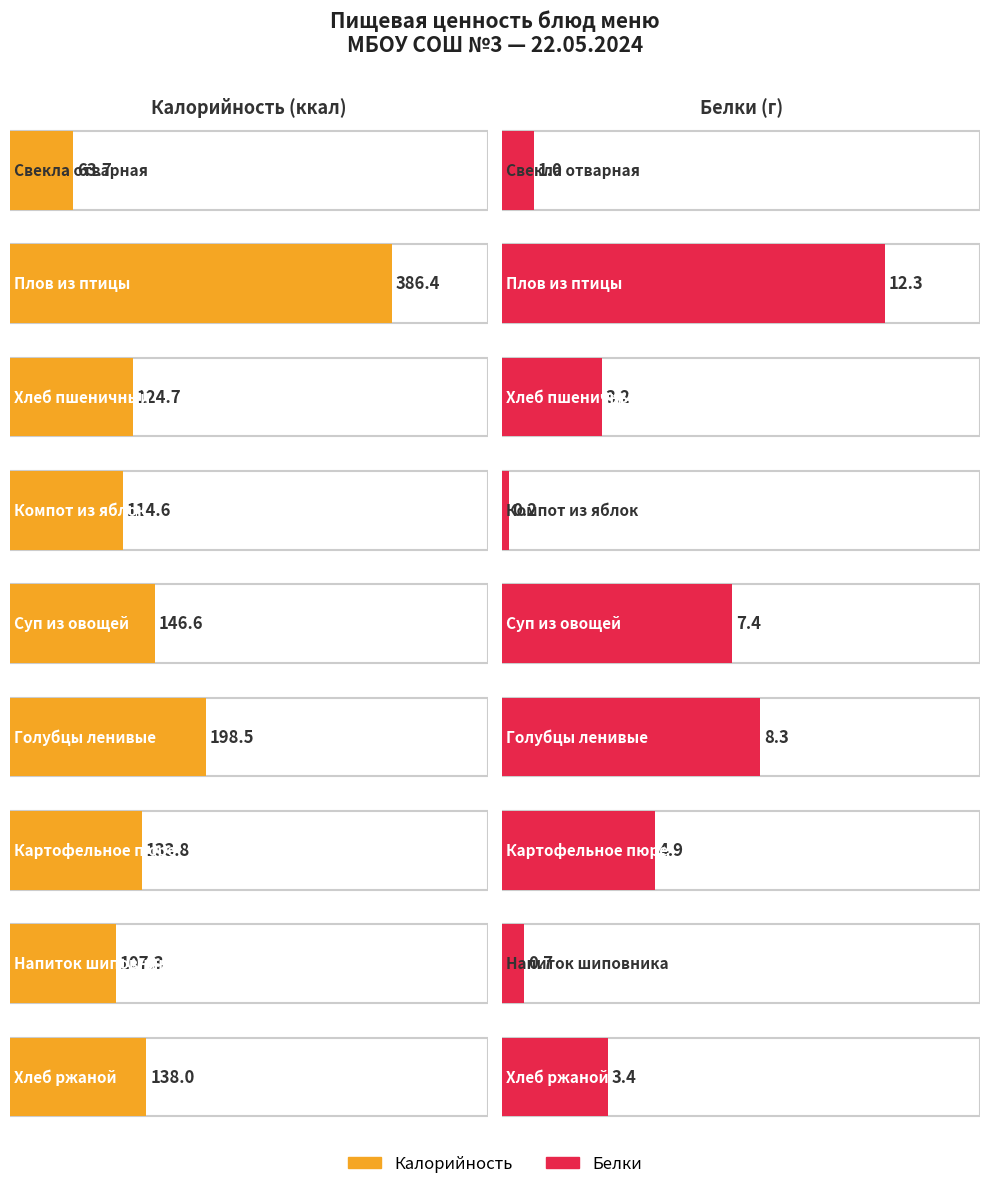

The Калорийность series shows 46.5 at Хлеб ржаной. True or false?

False